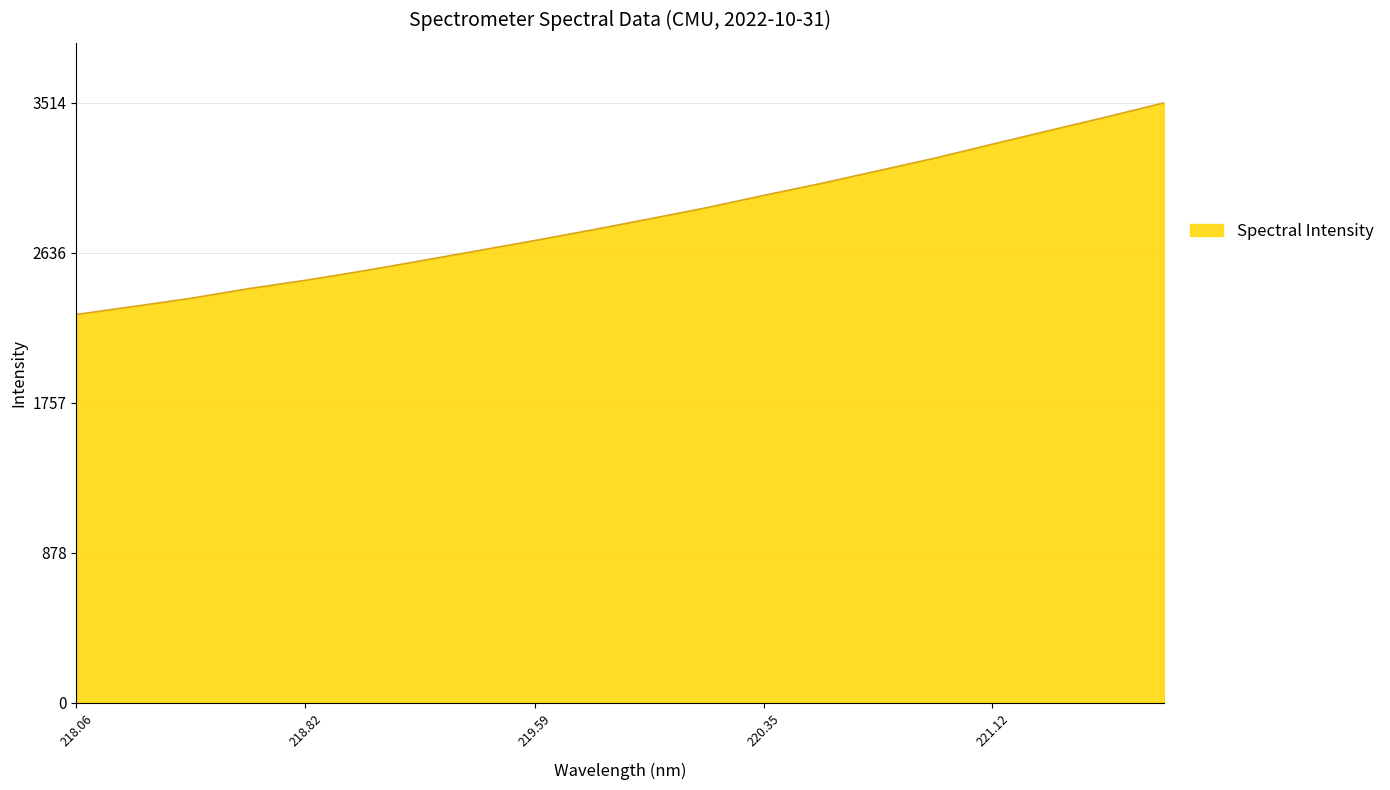

Count the number of data series in this chart.

1